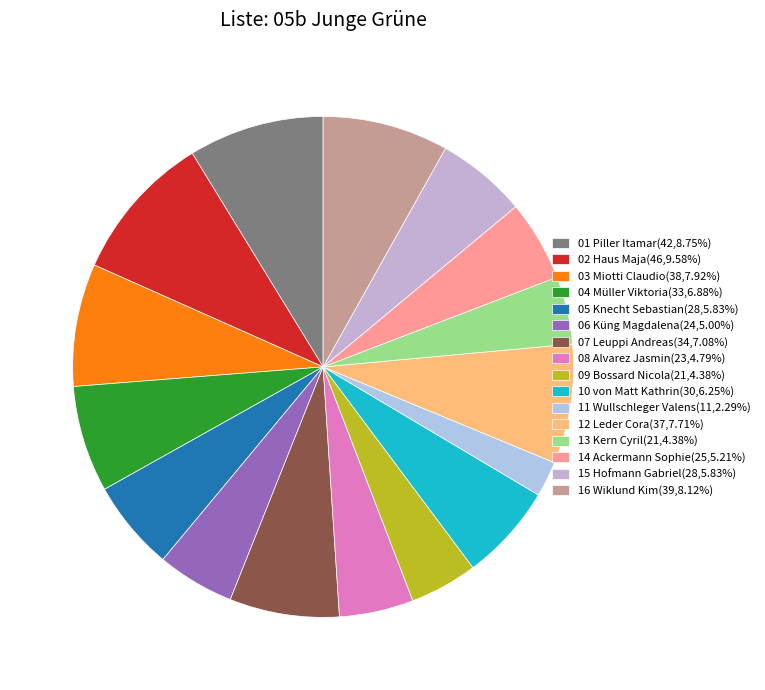

Count the number of slices in the pie.

16